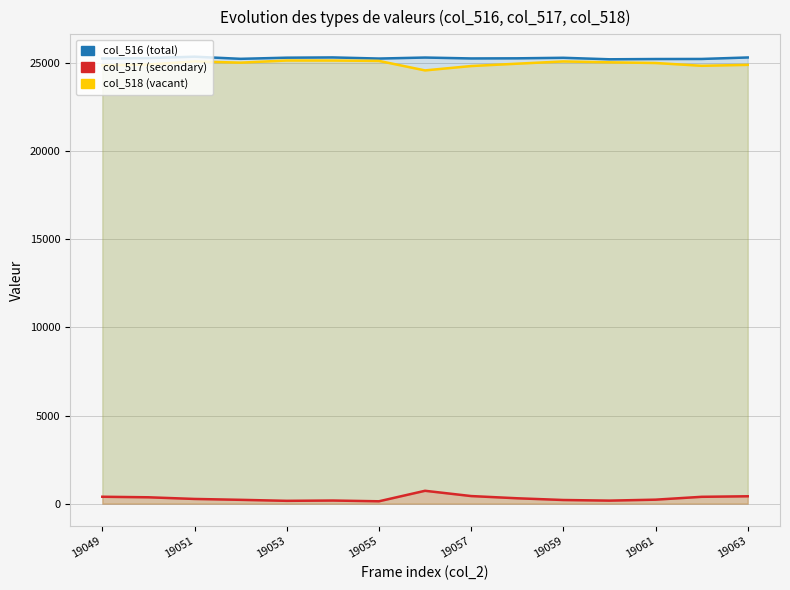

Is it true that col_516 equals 25244 at 19055?

True